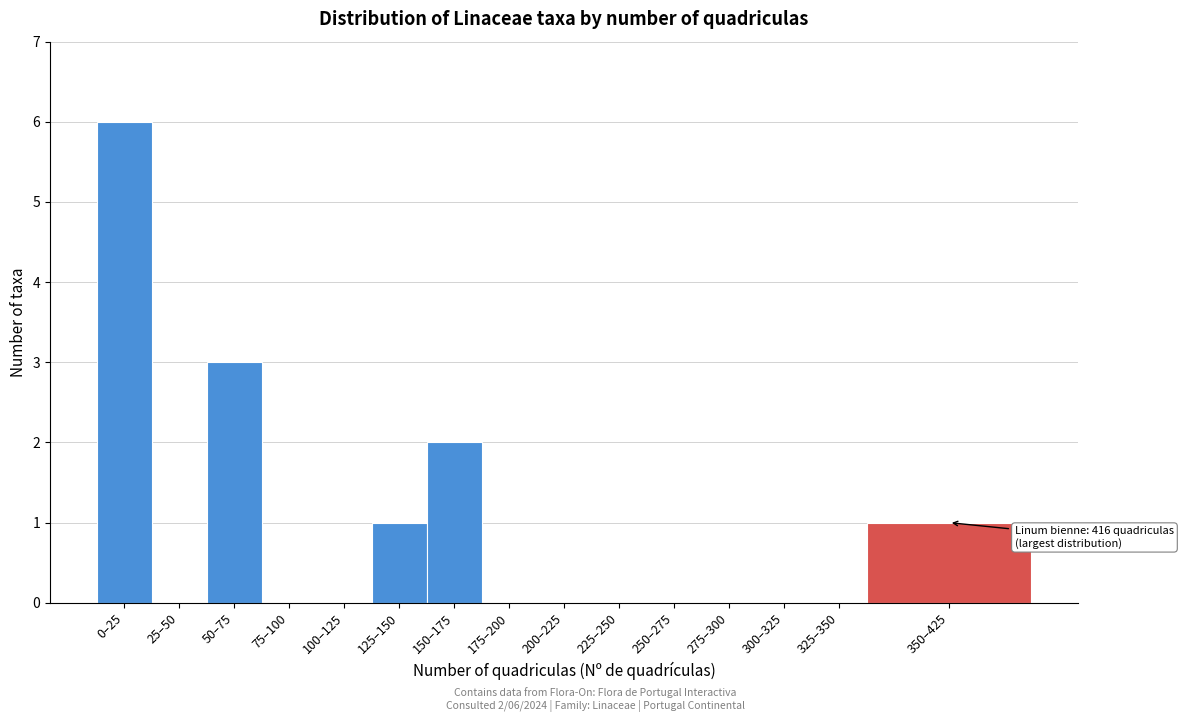

Reading left to right, transcribe all the data shown in this chart.

0–25=6	25–50=0	50–75=3	75–100=0	100–125=0	125–150=1	150–175=2	175–200=0	200–225=0	225–250=0	250–275=0	275–300=0	300–325=0	325–350=0	350–425=1